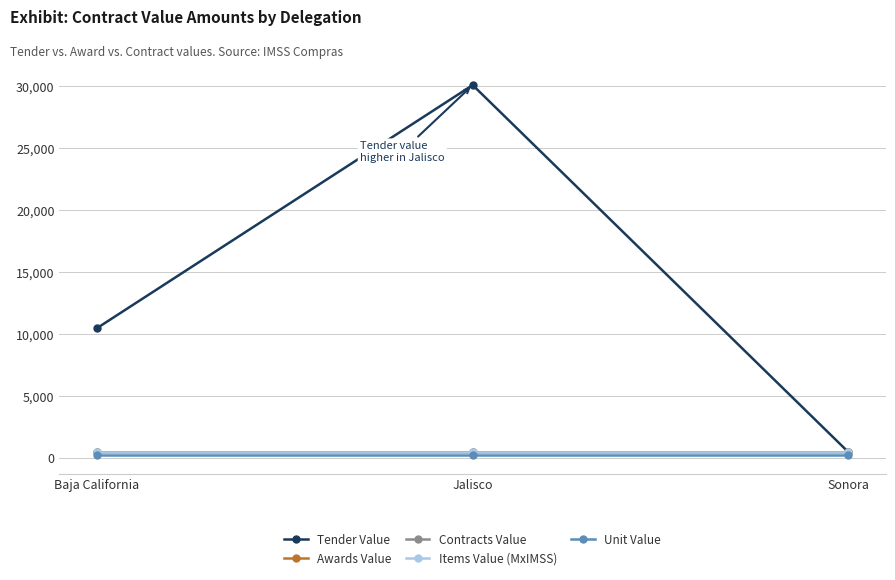

At which category is the sum across all series the highest?

Jalisco